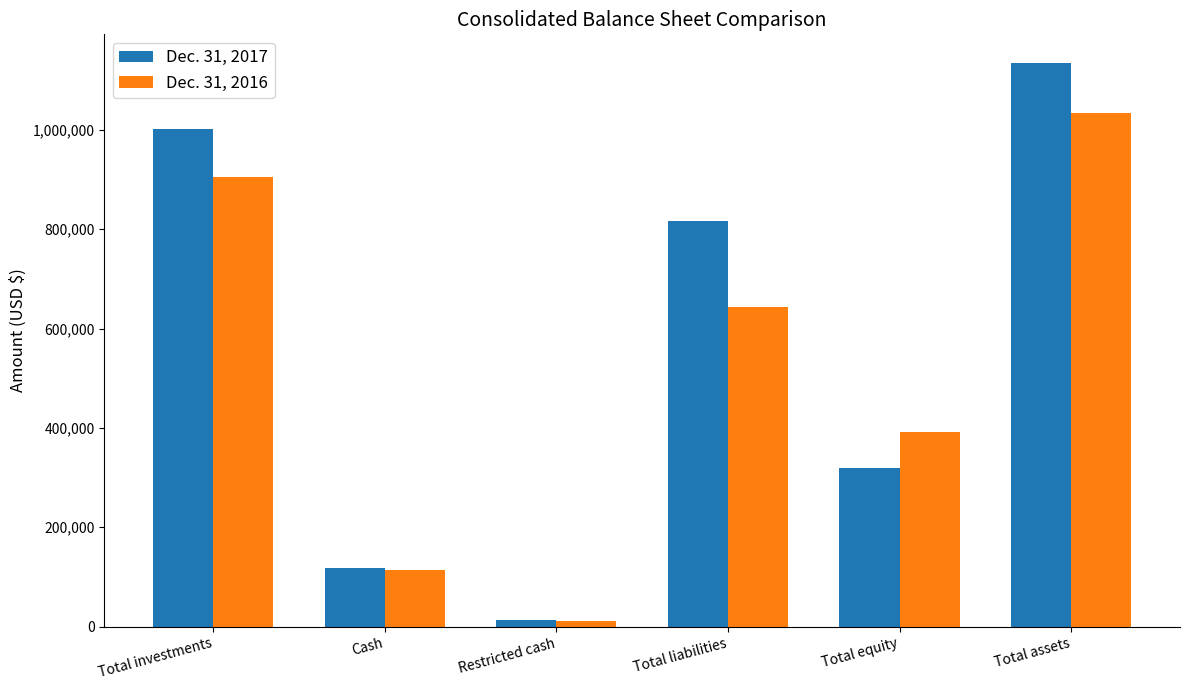

What is the difference between the highest and lowest values at Restricted cash?

3124